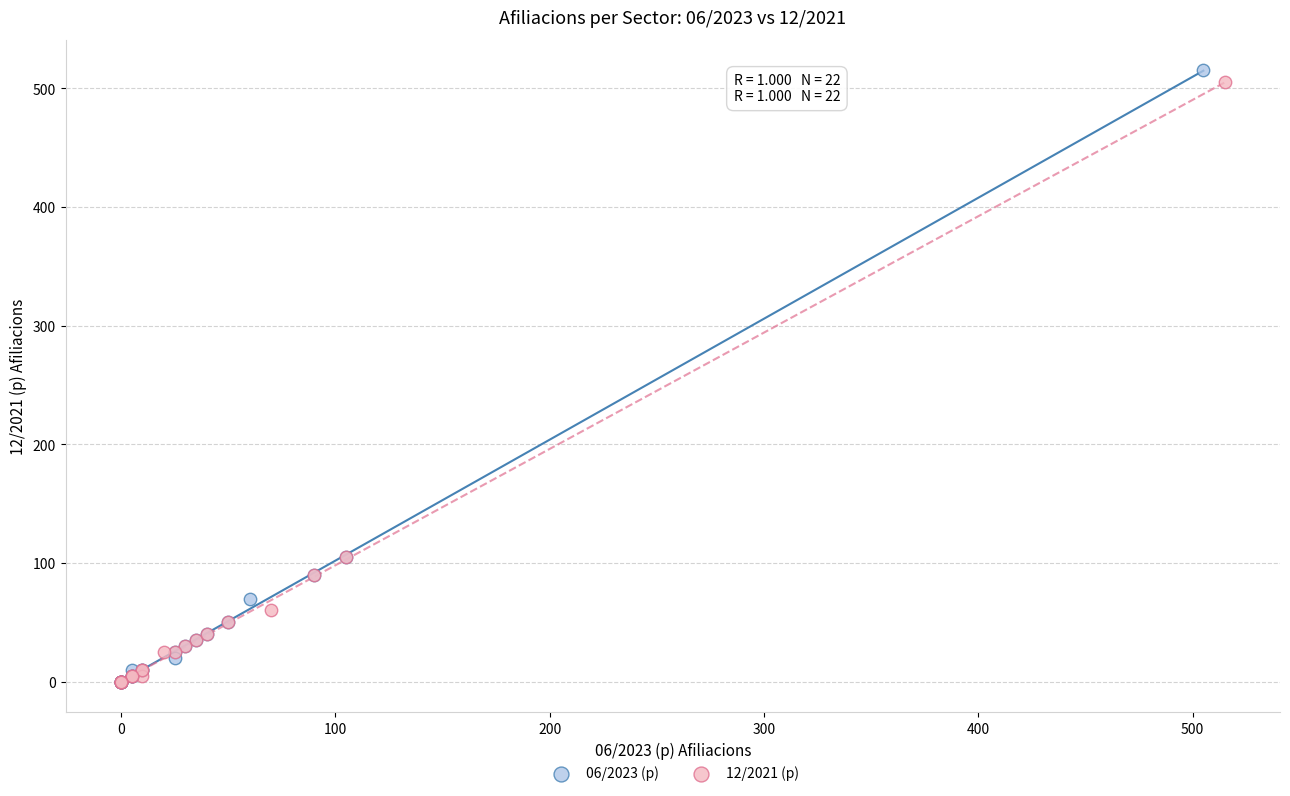

What are all the series names shown in the legend?

06/2023 (p), 12/2021 (p)